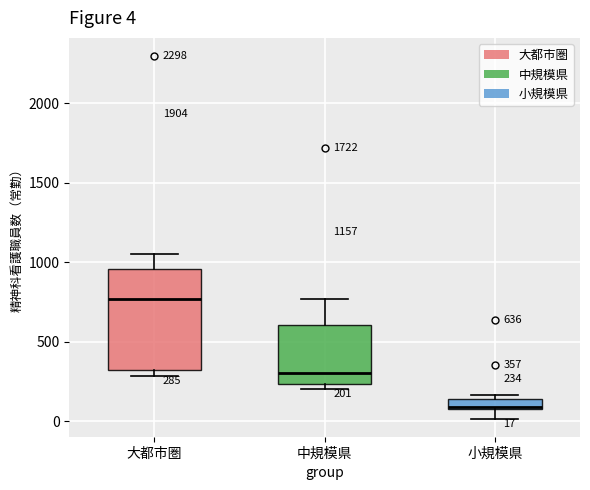

Which box's median line is the lowest?

小規模県